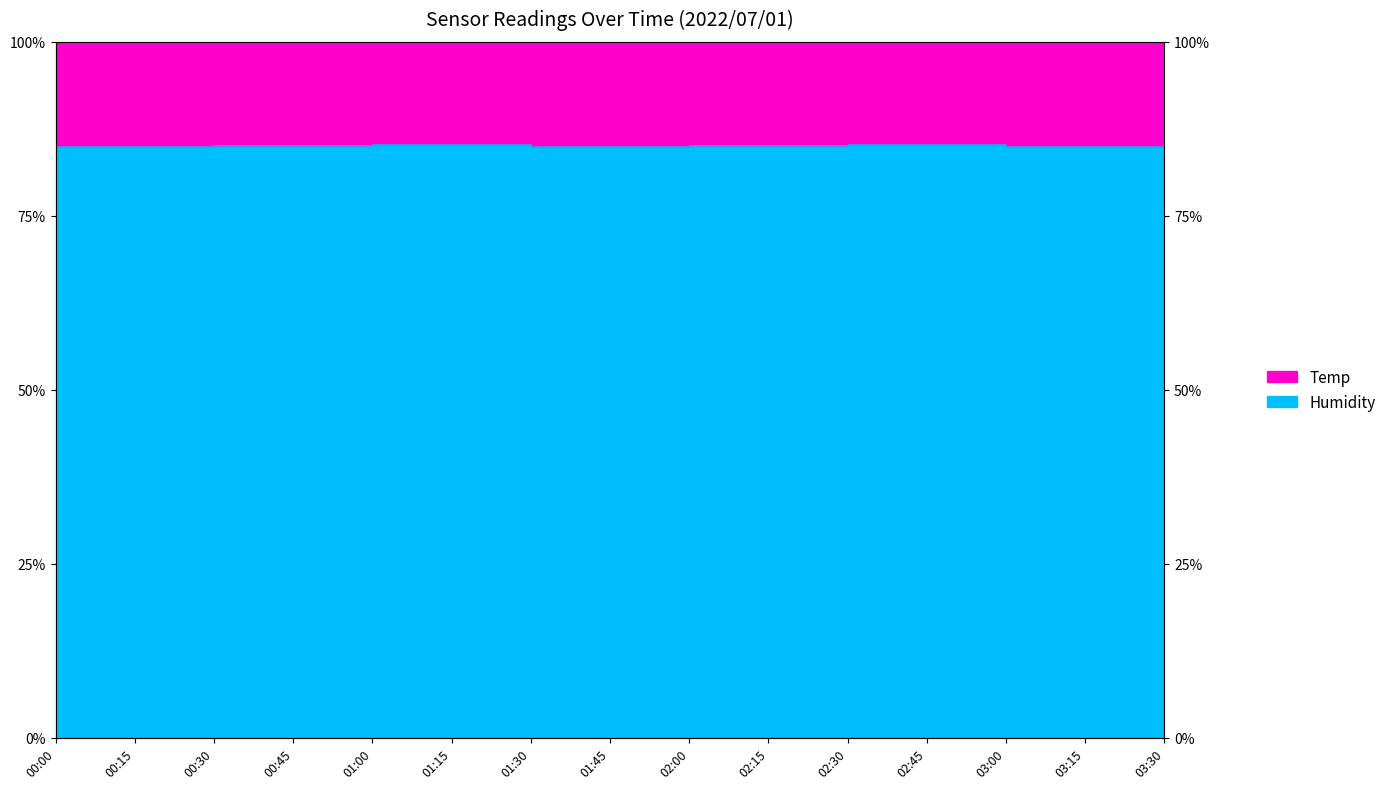

Where is the data nearest to the value 85?

00:00